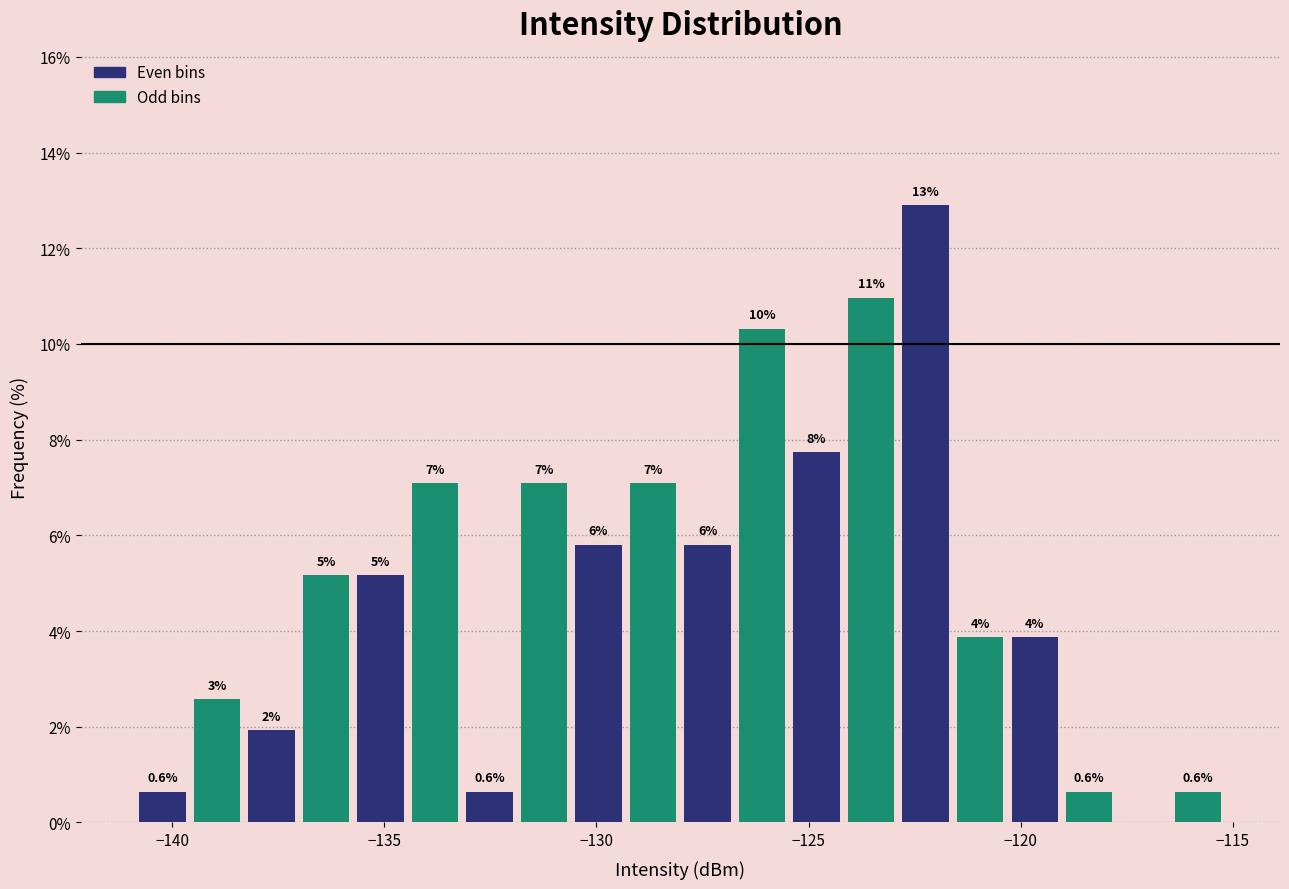

Around what value on the x-axis is the tallest bar? Give the approximate position of its centre, as read against the axis.

-122.0